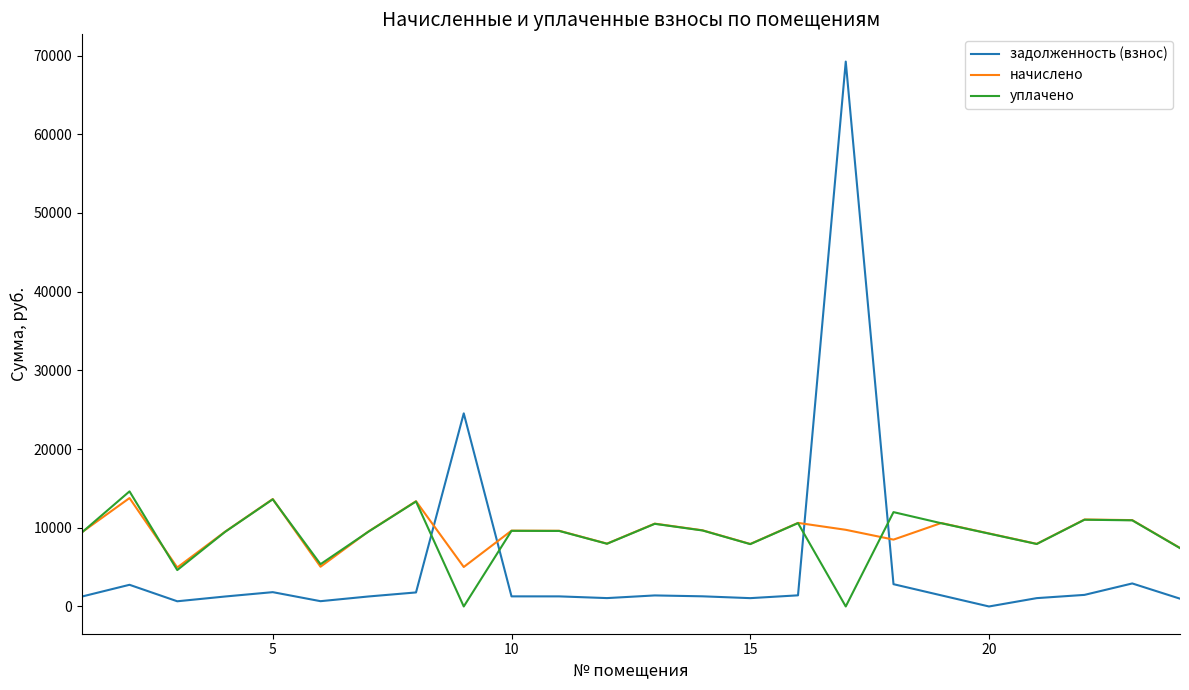

What is the maximum value shown in the chart?

69229.9